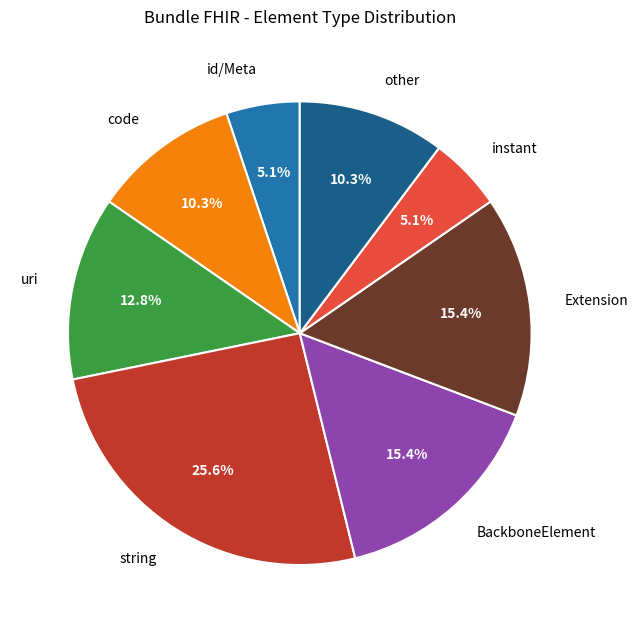

How many segments does this pie chart have?

8